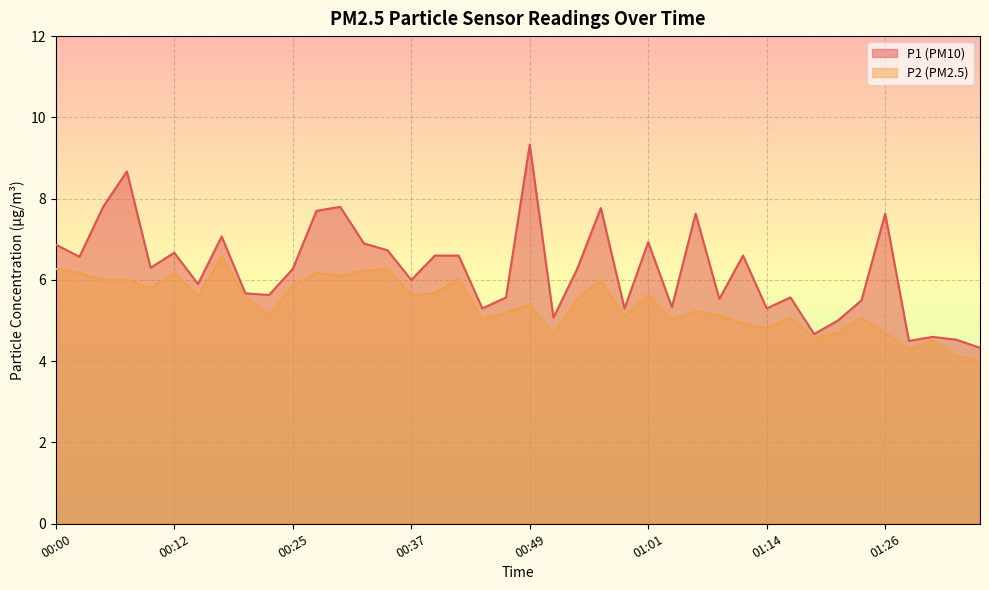

True or false: P2 and P1 cross at least once.

False